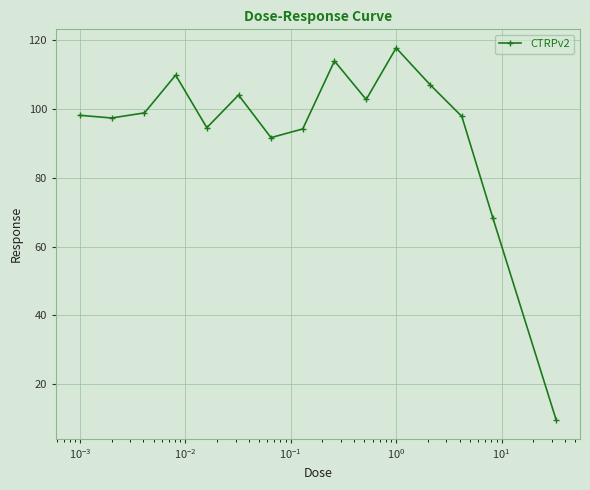

What is the difference between the maximum and minimum values?

108.3